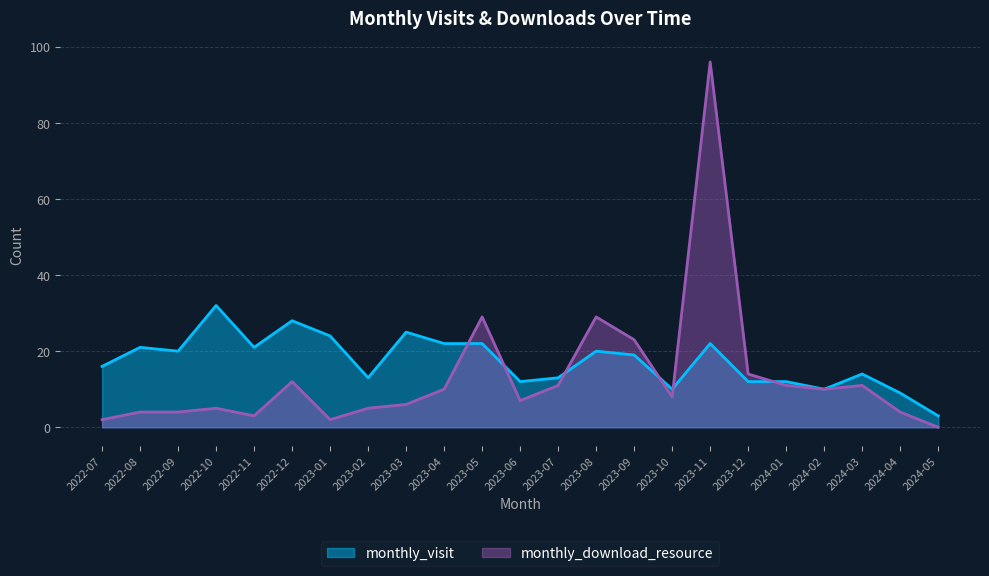

How many lines are shown in the chart?

2